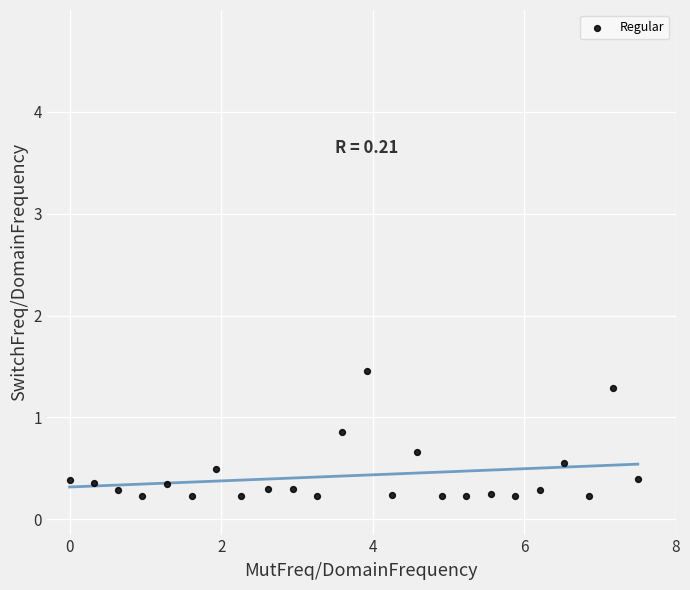

What is the range of X values (max minus min)?

7.5